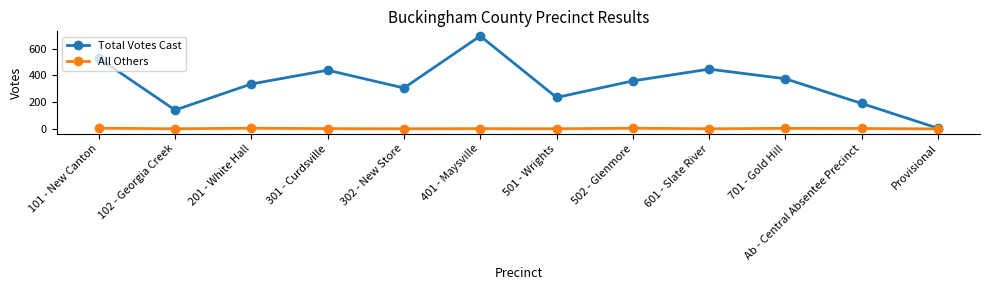

Which series has the largest range (max minus min)?

Total Votes Cast